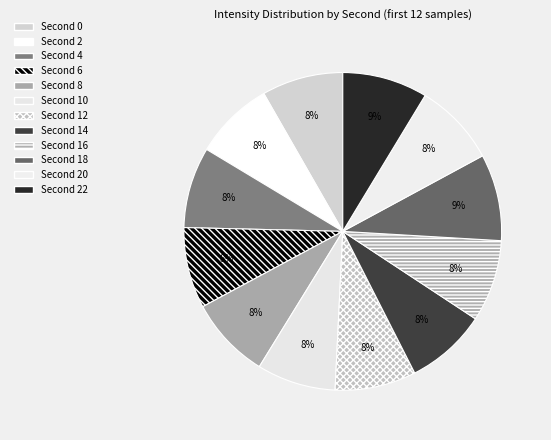

How many slices are in this pie chart?

12